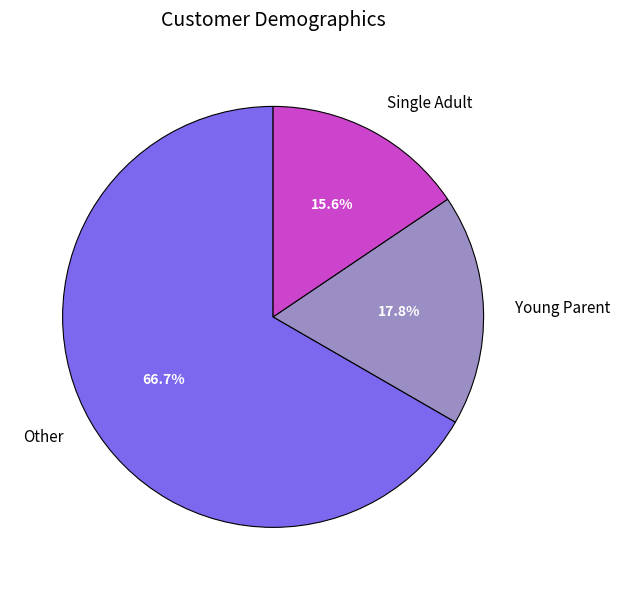

Rank the categories by value from lowest to highest.

Single Adult, Young Parent, Other